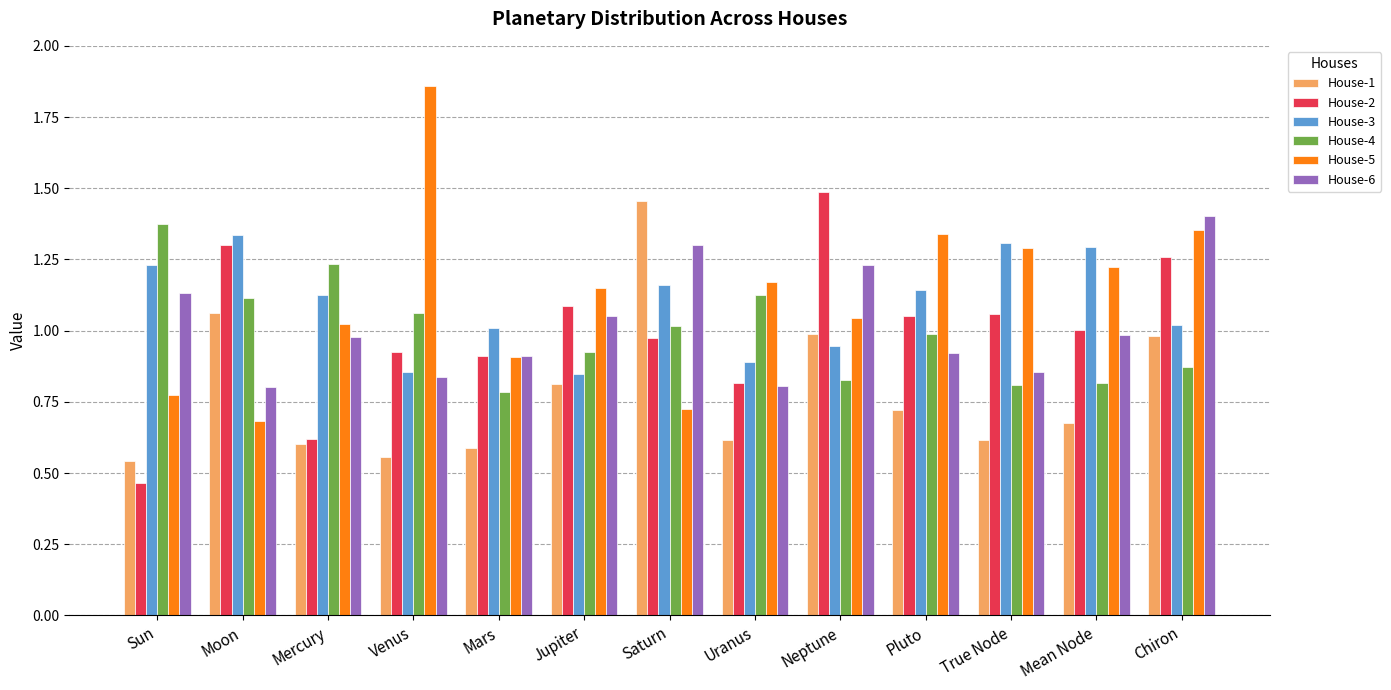

Is the value of House-3 at Jupiter greater than the value of House-2 at Mercury?

Yes